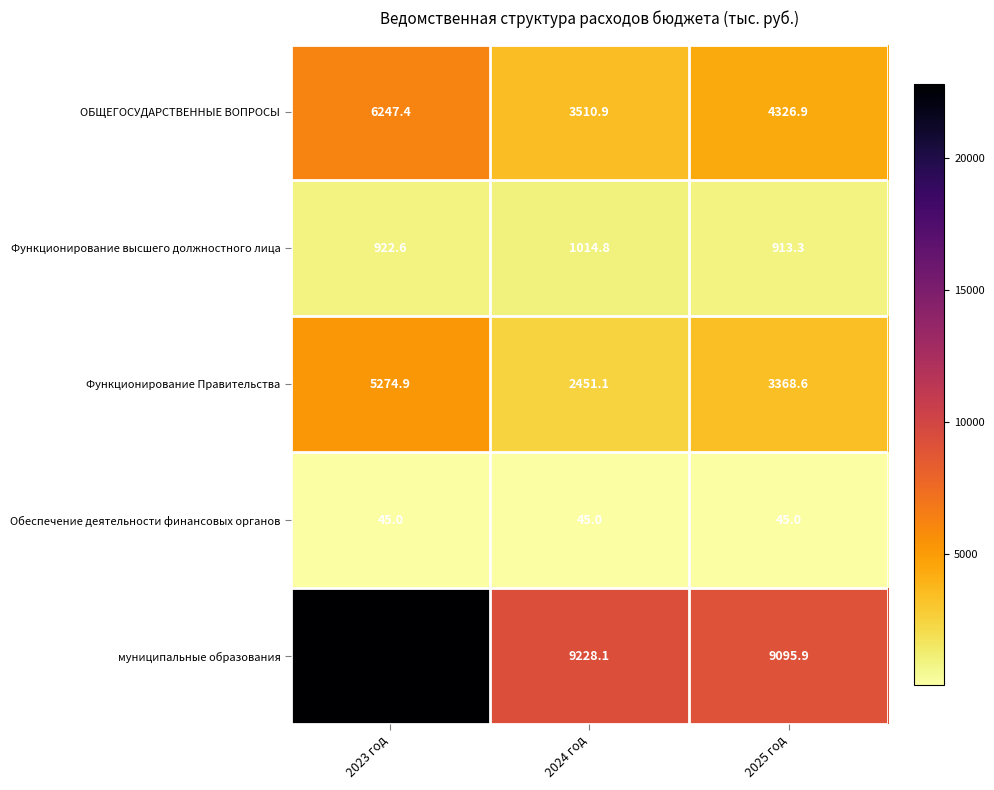

Which series has the widest spread of values?

муниципальные образования